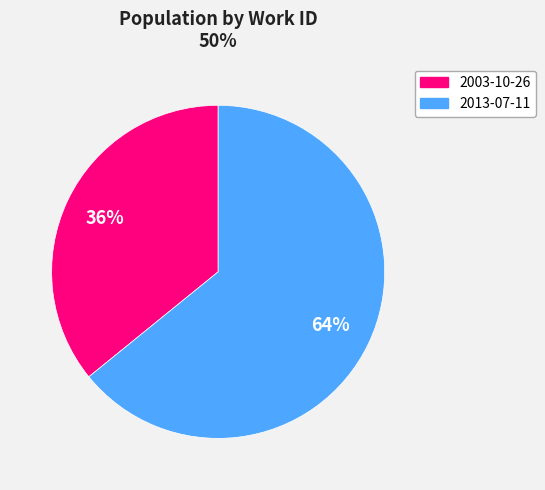

Is the sum of 2013-07-11 and 2003-10-26 greater than half?

Yes